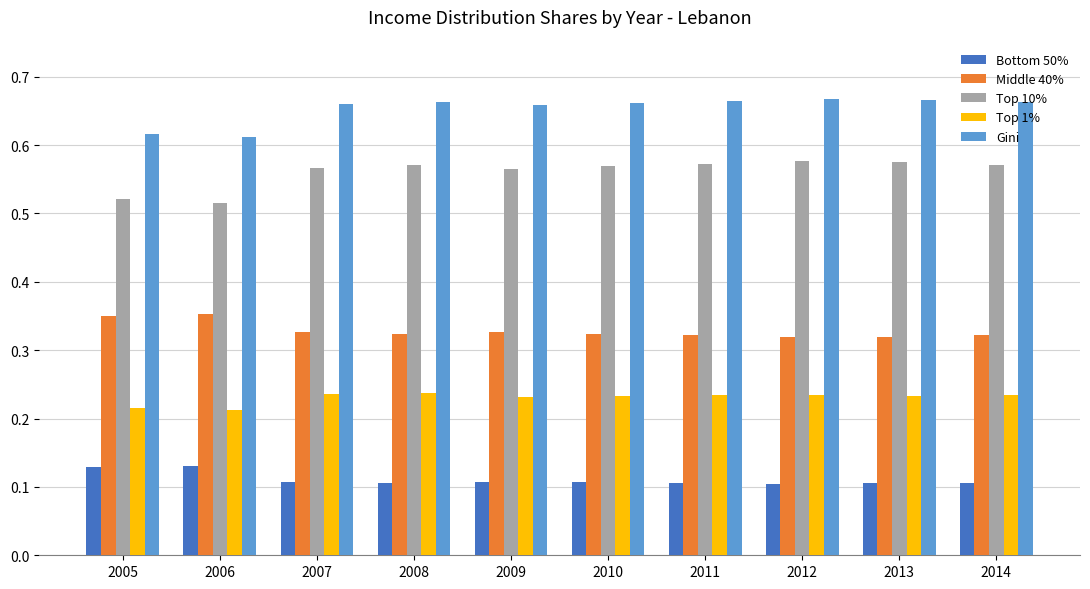

True or false: Top 10% has a value of 1.0 at 2012.

False